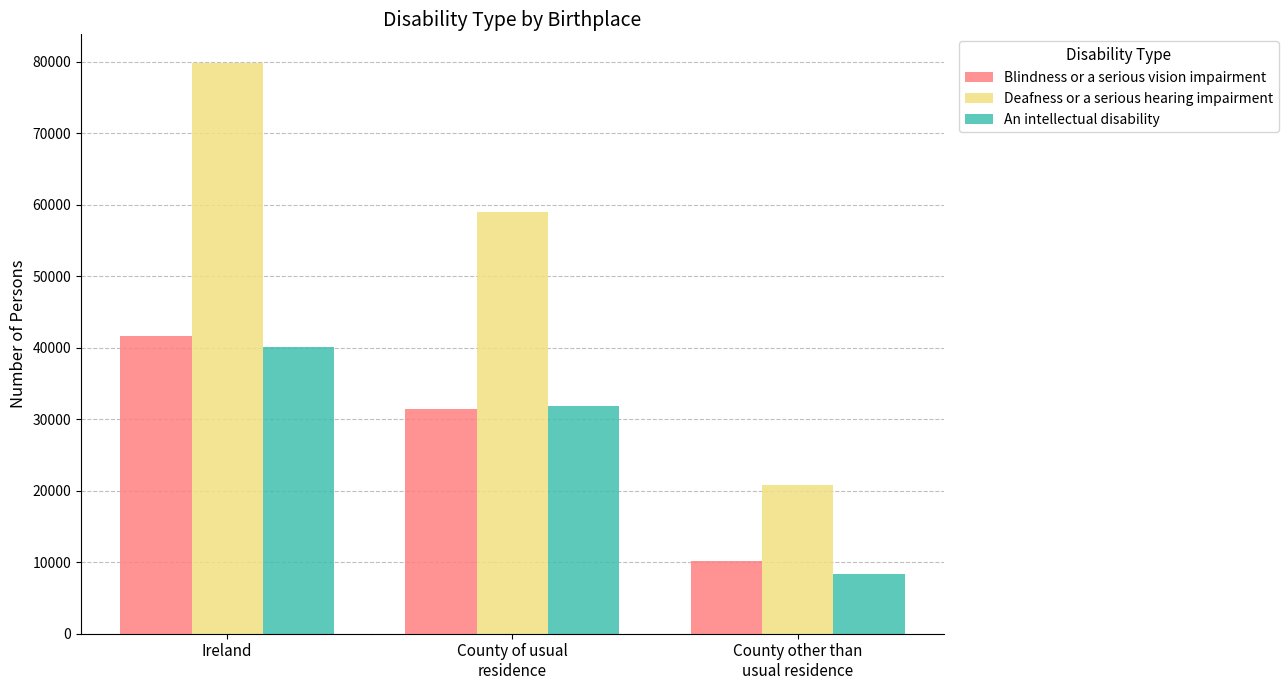

At County other than
usual residence, list the series in order from smallest to largest.

An intellectual disability, Blindness or a serious vision impairment, Deafness or a serious hearing impairment